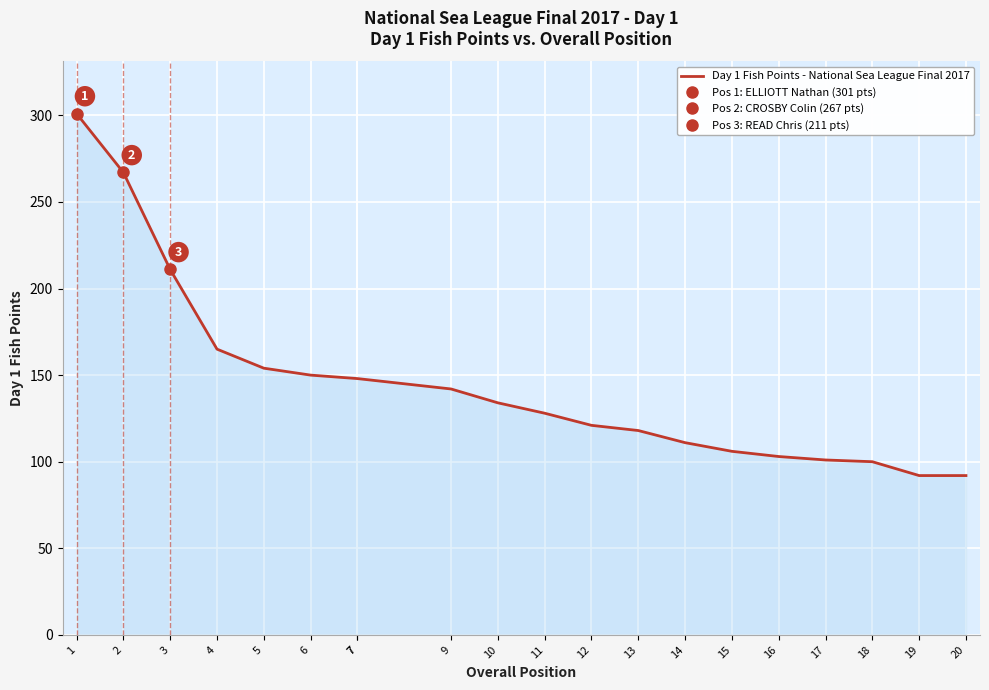

Reading left to right, extract all data points from this chart.

1=301	2=267	3=211	4=165	5=154	6=150	7=148	7=148	9=142	10=134	11=128	12=121	13=118	14=111	15=106	16=103	17=101	18=100	19=92	20=92